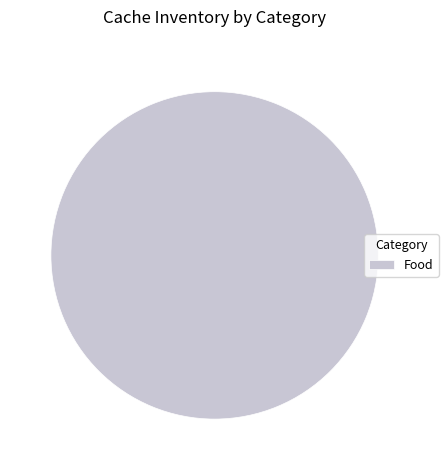

Rank the categories by value from highest to lowest.

Food